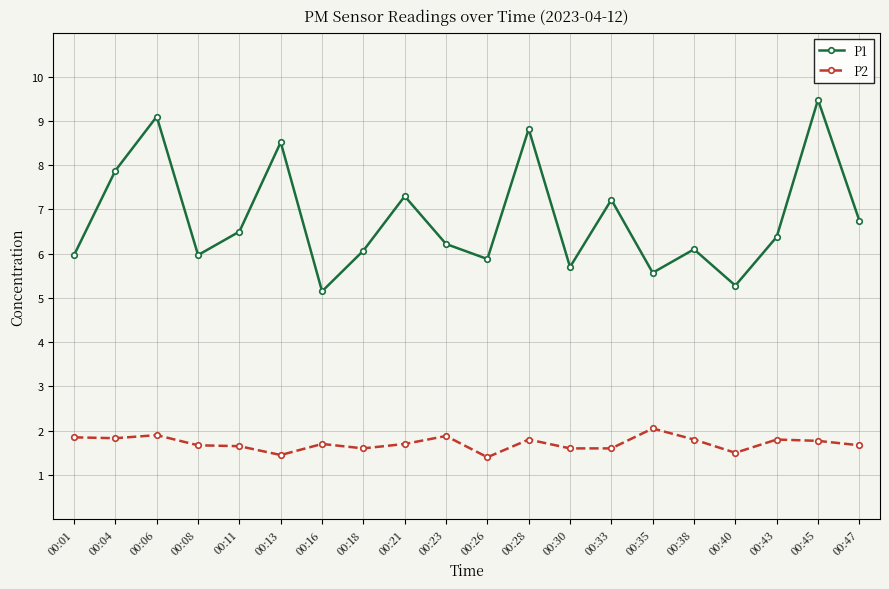

Which series has the widest spread of values?

P1